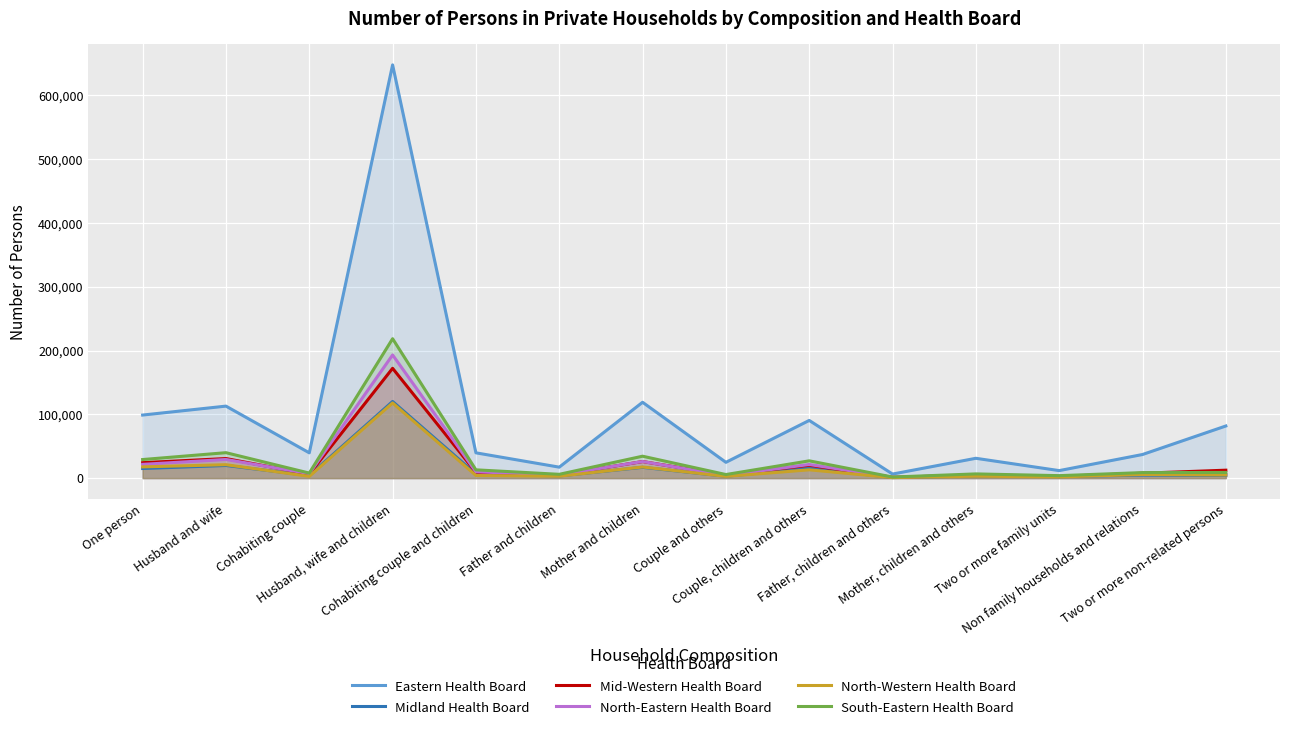

What are all the series names shown in the legend?

Eastern Health Board, Midland Health Board, Mid-Western Health Board, North-Eastern Health Board, North-Western Health Board, South-Eastern Health Board